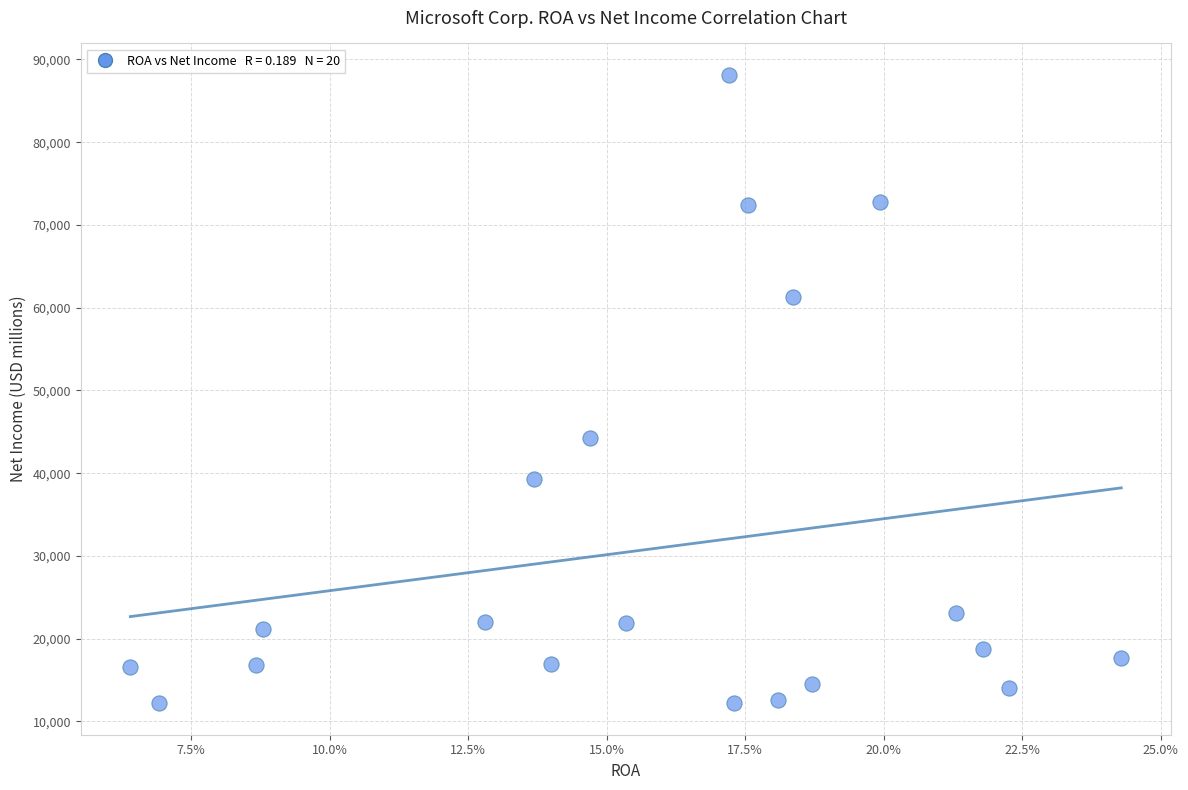

What Y value in the scatter plot is closest to 50164?

44281